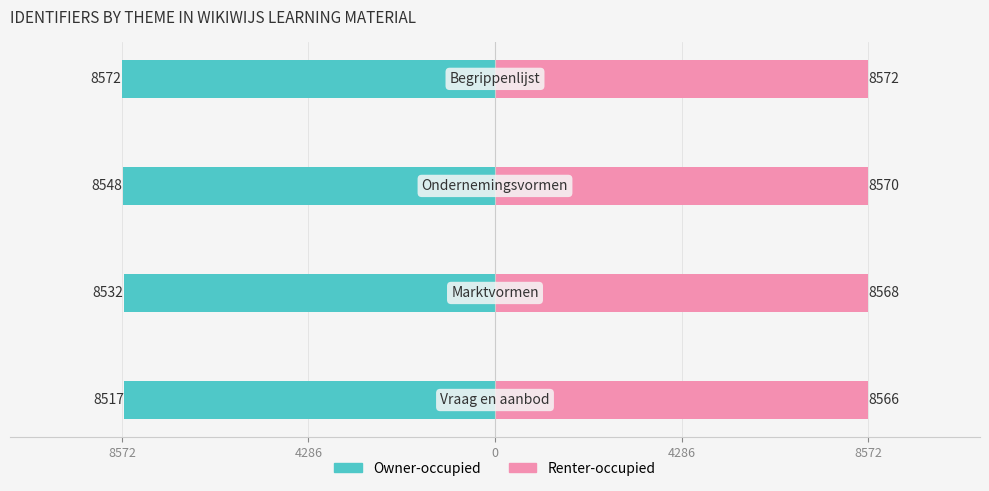

At how many categories does at least one series exceed -7782?

4